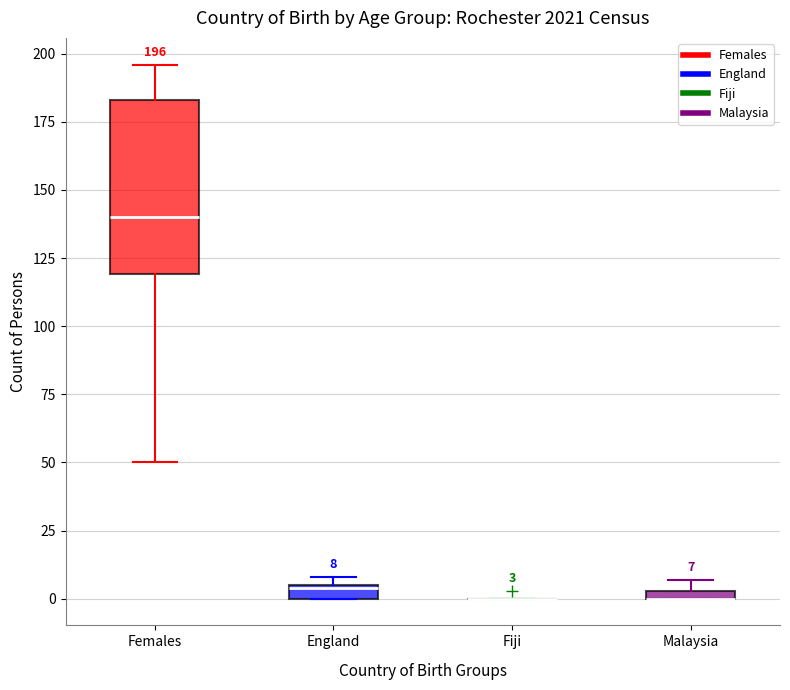

Comparing the boxes themselves (not the whiskers), which one is the tallest?

Females